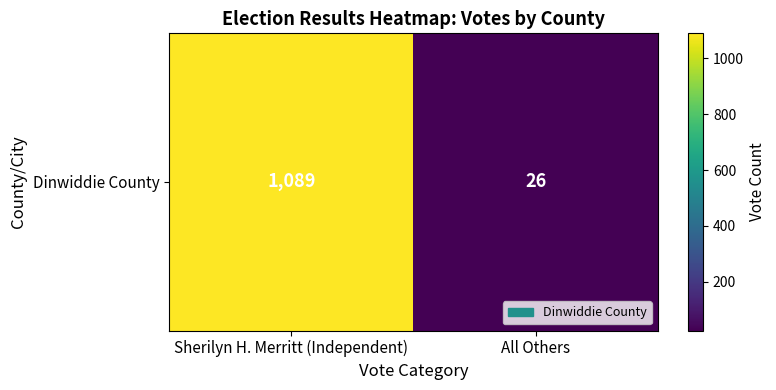

Reading left to right, transcribe all the data shown in this chart.

1089	26